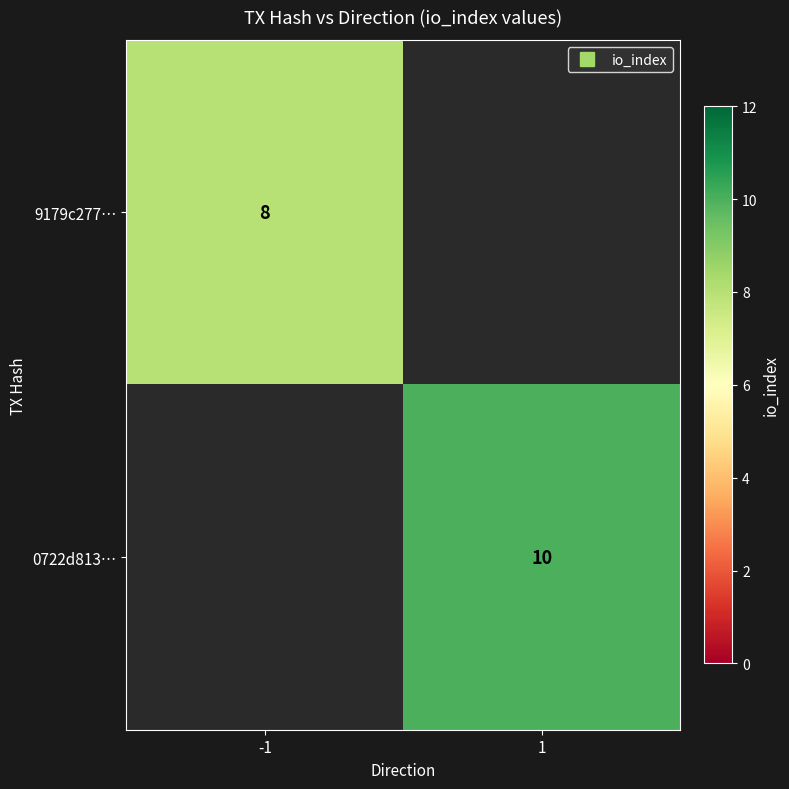

What is the maximum value for 9179c277…?

8.0